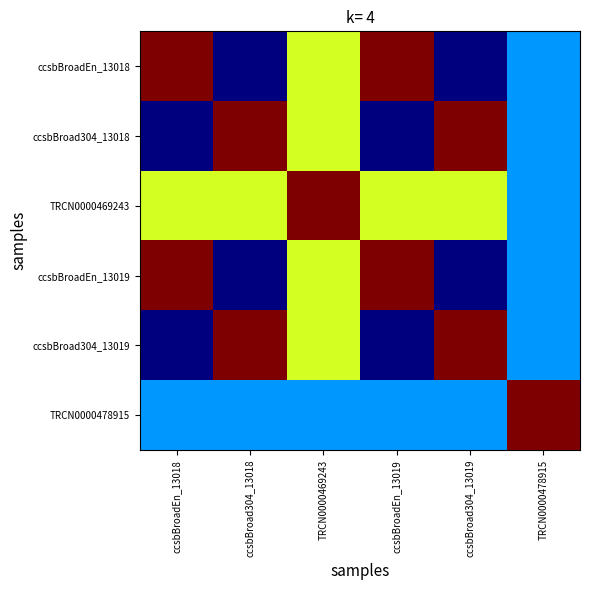

Reading left to right, what are all the values shown in this chart?

ccsbBroadEn_13018: ccsbBroadEn_13018=100.0	ccsbBroad304_13018=0.0	TRCN0000469243=60.6	ccsbBroadEn_13019=100.0	ccsbBroad304_13019=0.0	TRCN0000478915=27.5
ccsbBroad304_13018: ccsbBroadEn_13018=0.0	ccsbBroad304_13018=100.0	TRCN0000469243=60.6	ccsbBroadEn_13019=0.0	ccsbBroad304_13019=100.0	TRCN0000478915=27.5
TRCN0000469243: ccsbBroadEn_13018=60.6	ccsbBroad304_13018=60.6	TRCN0000469243=100.0	ccsbBroadEn_13019=60.6	ccsbBroad304_13019=60.6	TRCN0000478915=27.5
ccsbBroadEn_13019: ccsbBroadEn_13018=100.0	ccsbBroad304_13018=0.0	TRCN0000469243=60.6	ccsbBroadEn_13019=100.0	ccsbBroad304_13019=0.0	TRCN0000478915=27.5
ccsbBroad304_13019: ccsbBroadEn_13018=0.0	ccsbBroad304_13018=100.0	TRCN0000469243=60.6	ccsbBroadEn_13019=0.0	ccsbBroad304_13019=100.0	TRCN0000478915=27.5
TRCN0000478915: ccsbBroadEn_13018=27.5	ccsbBroad304_13018=27.5	TRCN0000469243=27.5	ccsbBroadEn_13019=27.5	ccsbBroad304_13019=27.5	TRCN0000478915=100.0